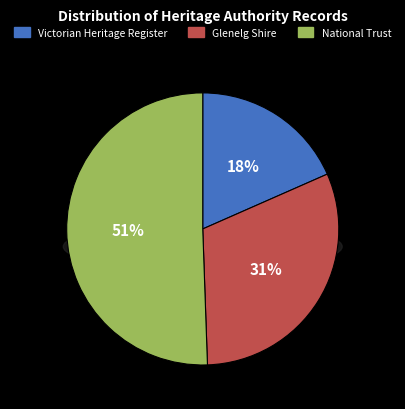

To the nearest percent, what is the average slice percentage?

33%